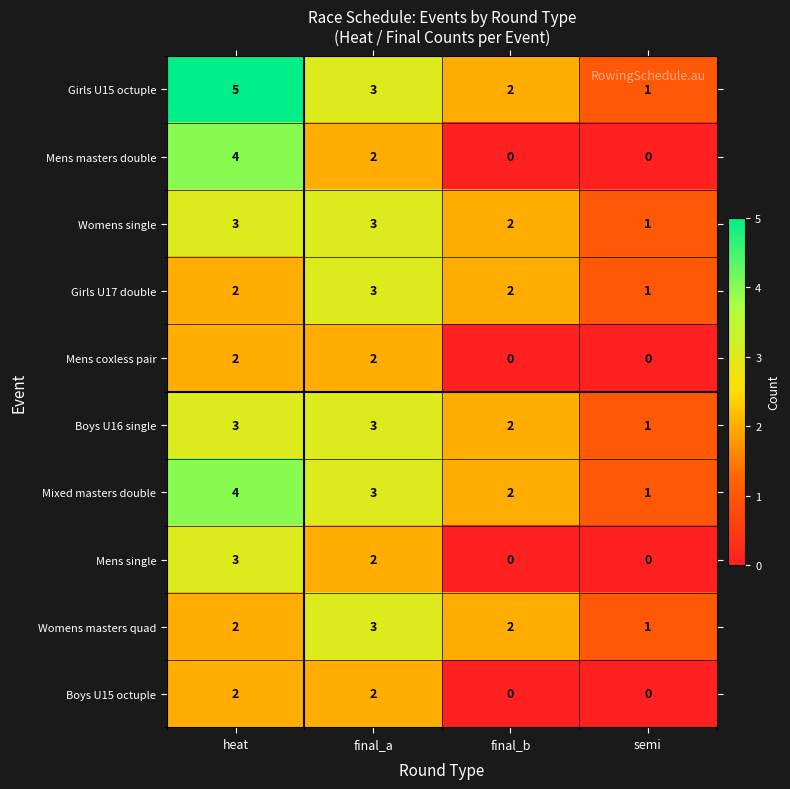

What is the sum of all Mixed masters double values?

10